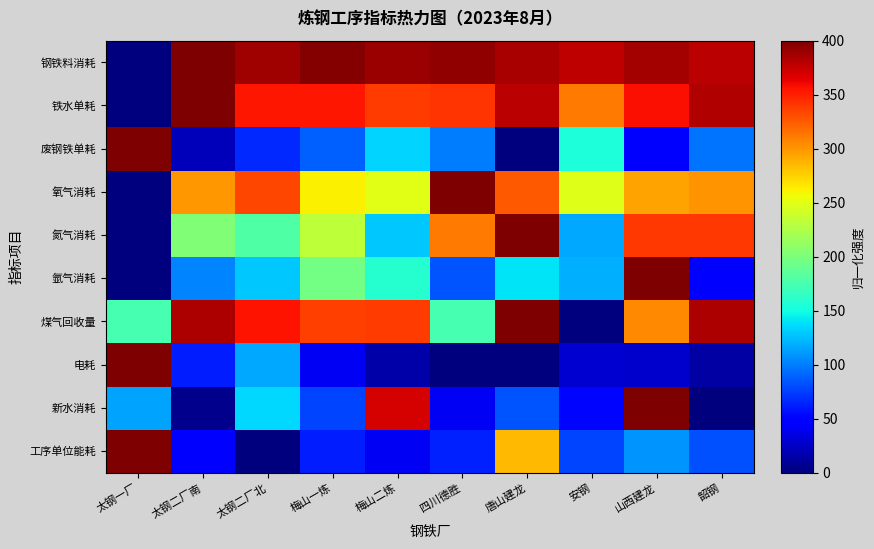

Which series has the largest total across all categories?

钢铁料消耗